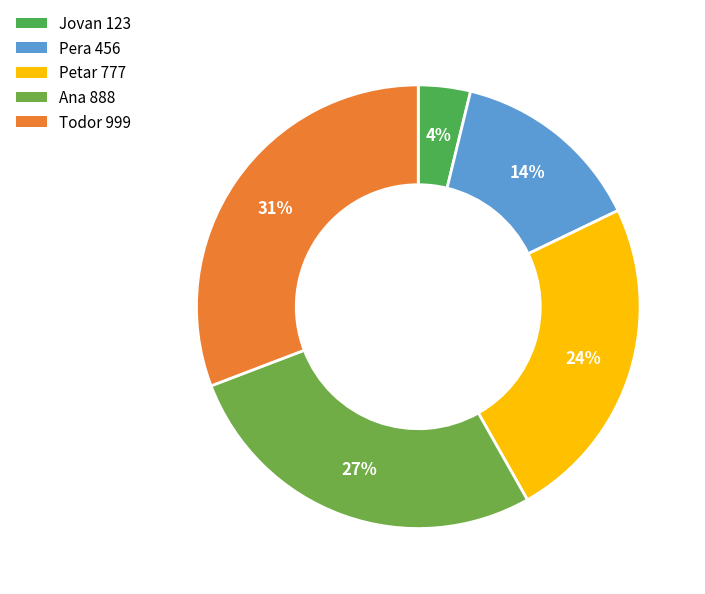

Count the number of slices in the pie.

5